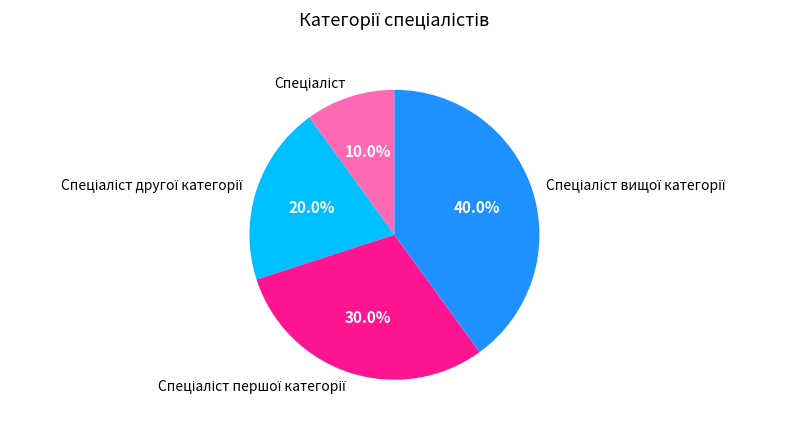

Is there any slice that represents more than half of the pie?

No